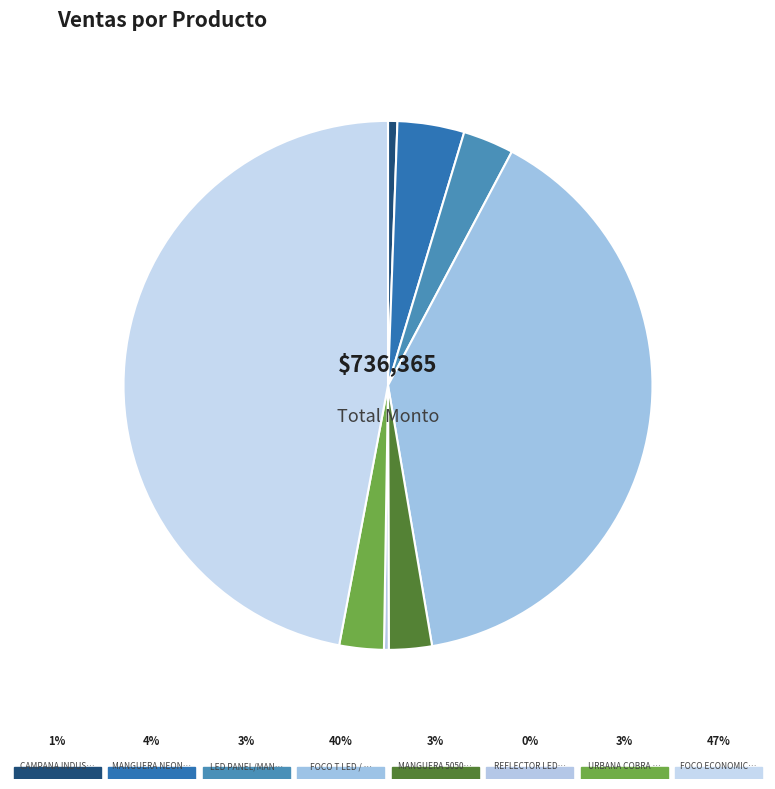

How many slices are in this pie chart?

8